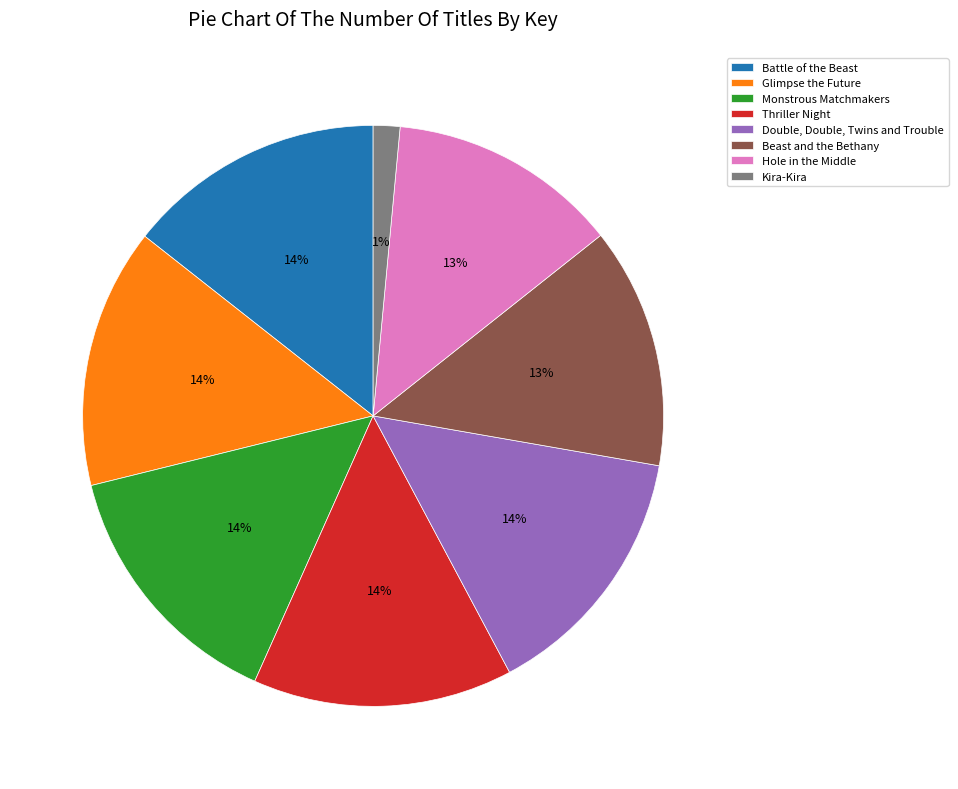

To the nearest percent, what percentage of the pie is Monstrous Matchmakers?

14%